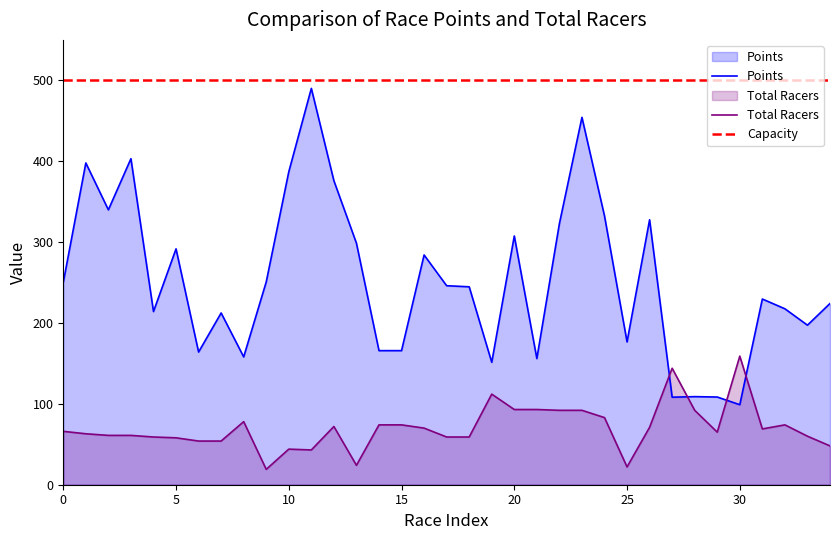

What is the lowest value of the Total Racers series?

19.0